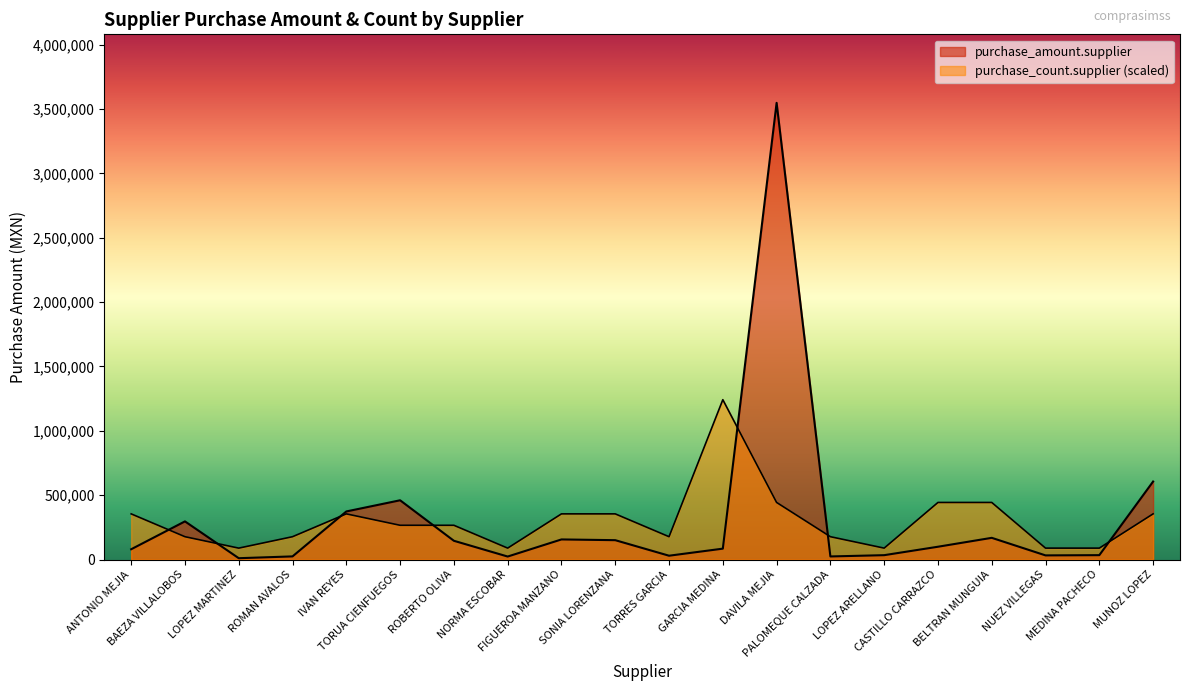

What is the approximate value of purchase_amount.supplier at BAEZA VILLALOBOS?

296366.2